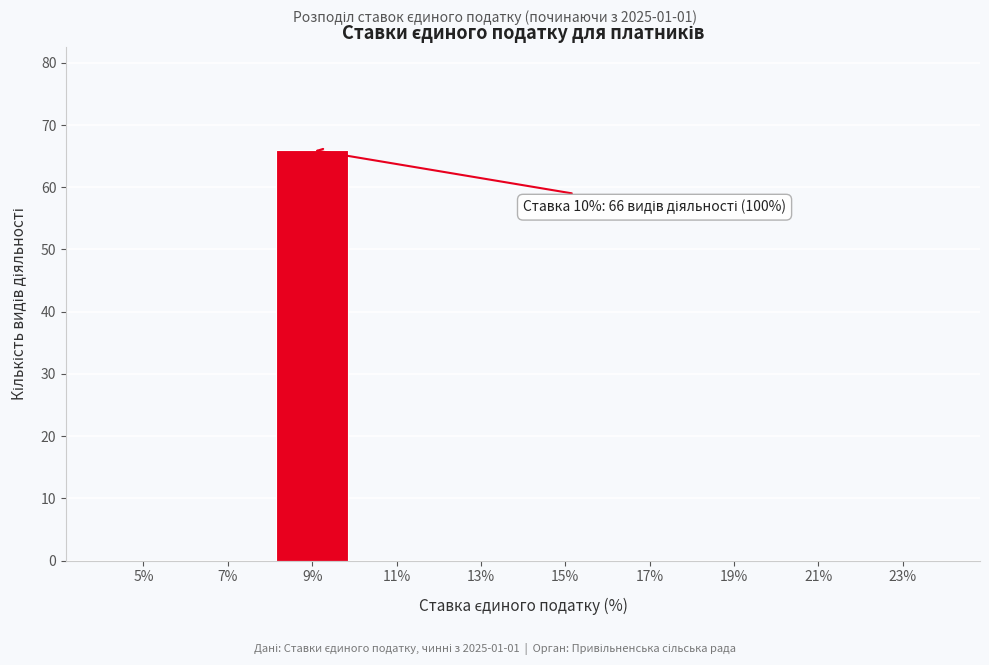

Reading left to right, what are all the values shown in this chart?

5%=0	7%=0	9%=66	11%=0	13%=0	15%=0	17%=0	19%=0	21%=0	23%=0